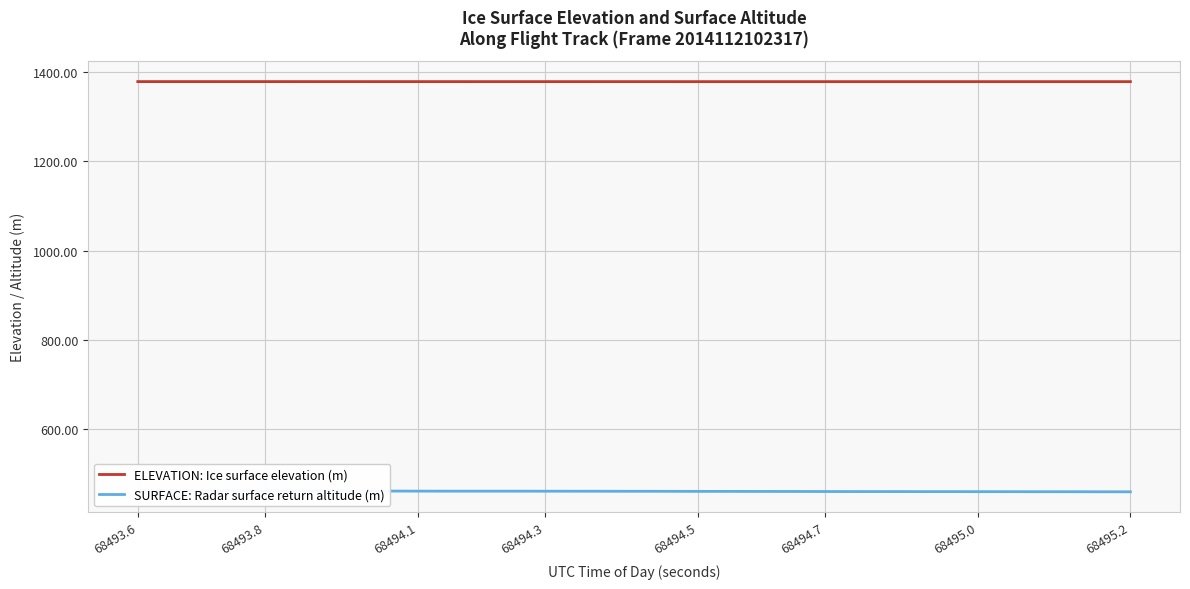

What is the lowest value of the ELEVATION: Ice surface elevation (m) series?

1378.2